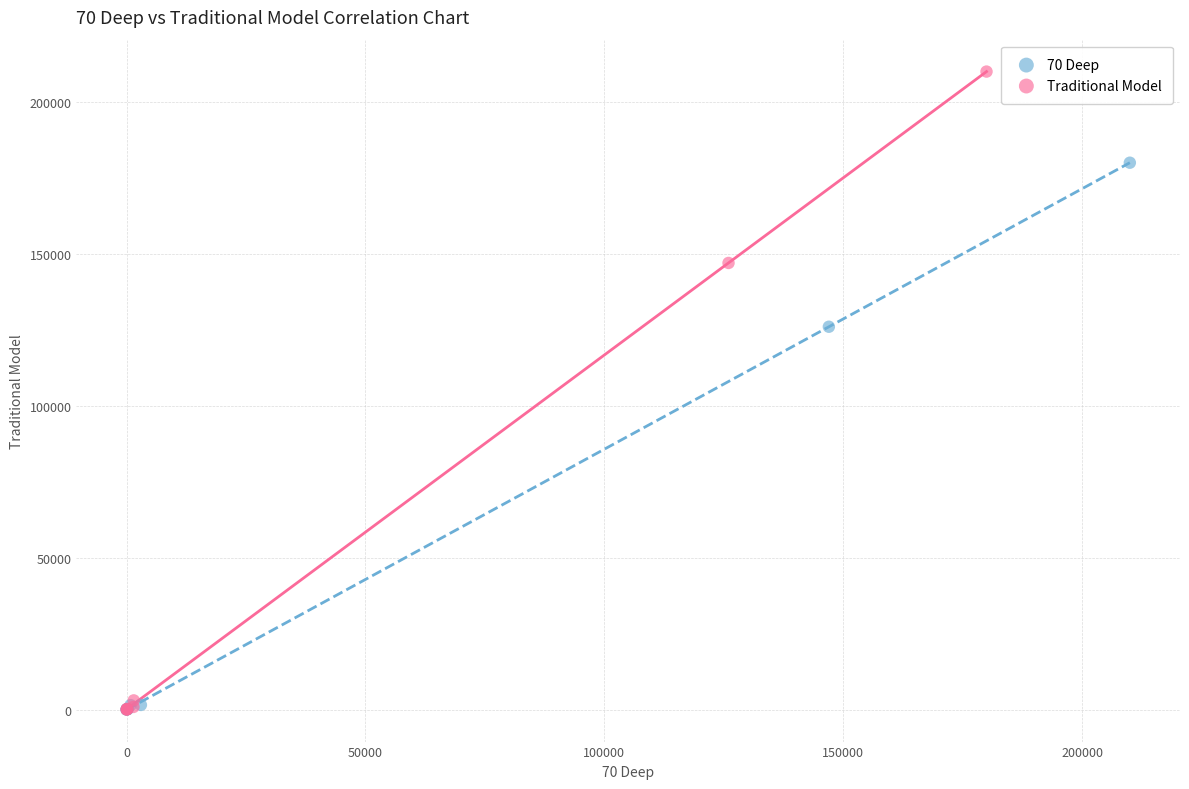

Which series has the largest Y range (max minus min)?

Traditional Model